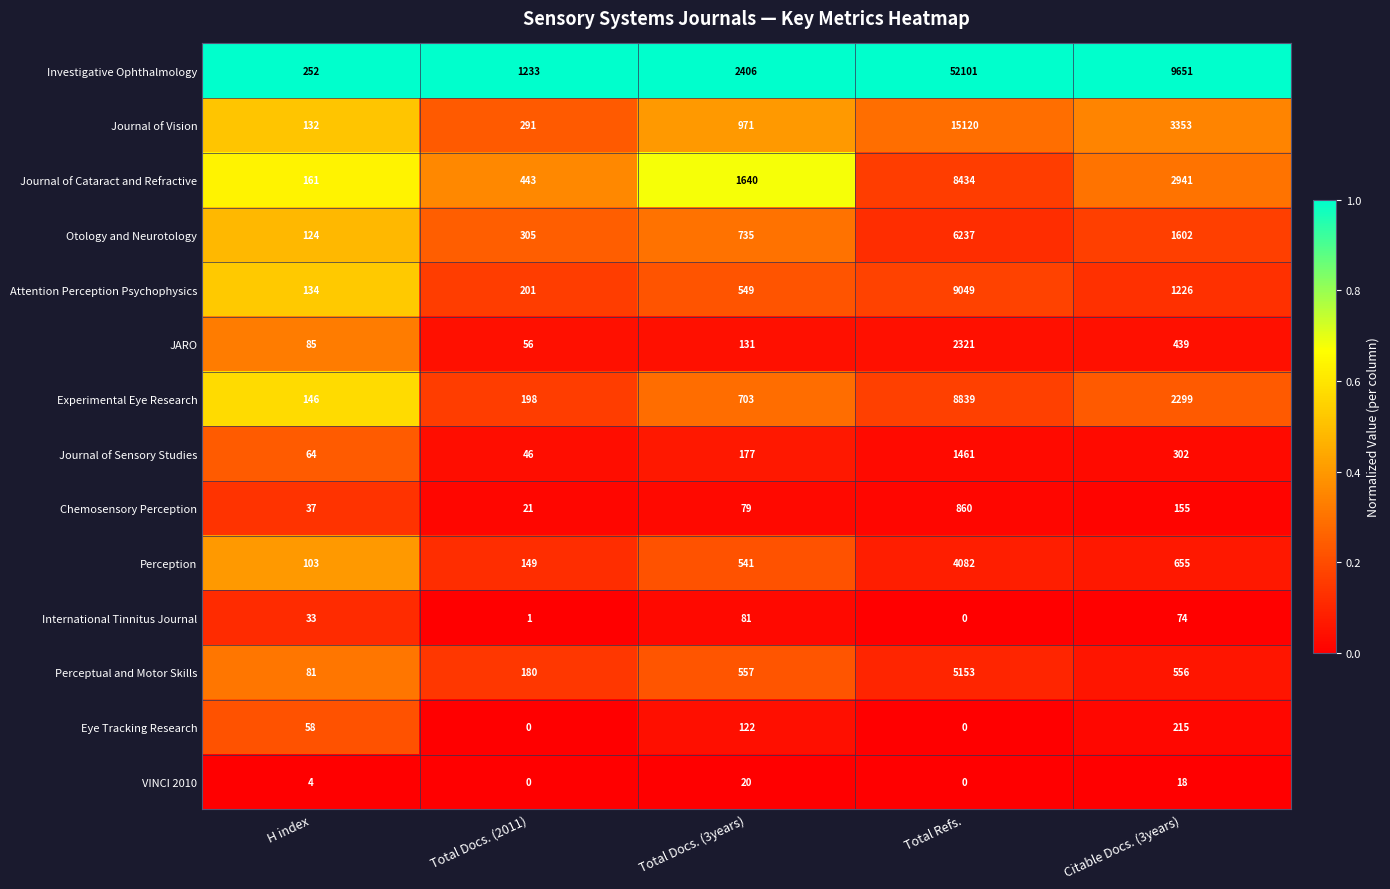

At which label is Otology and Neurotology closest to 3180?

Citable Docs. (3years)